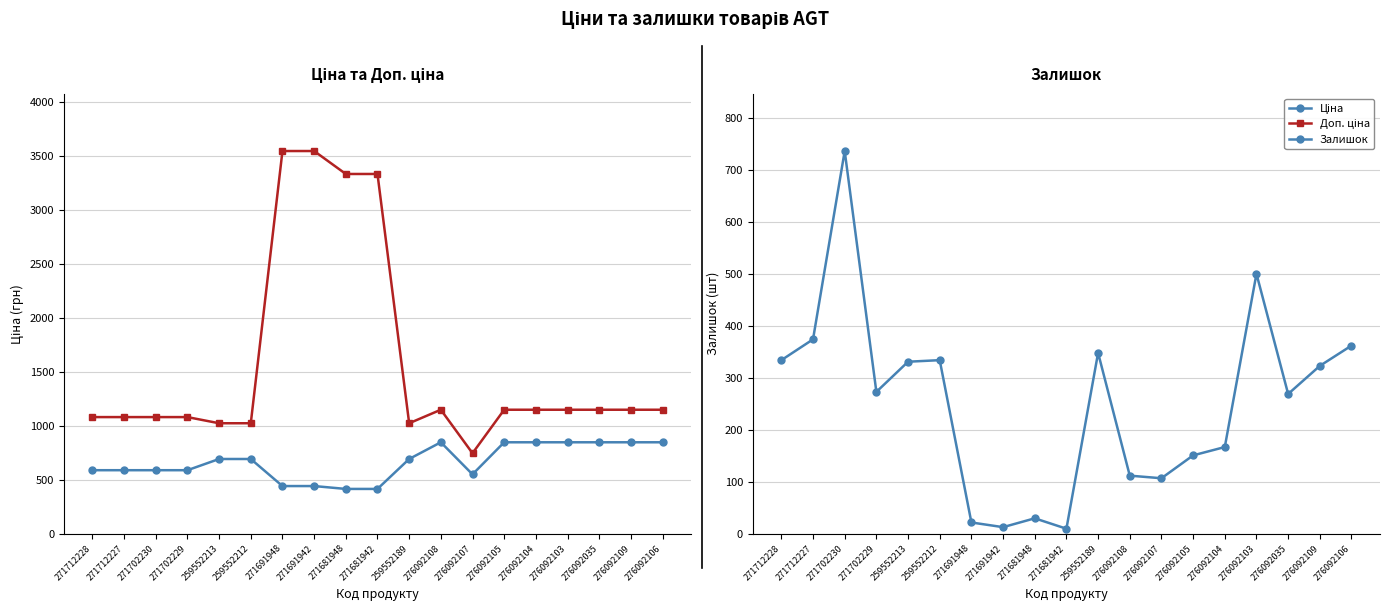

Is the value of Залишок at 276092108 greater than the value of Доп. ціна at 271702229?

No